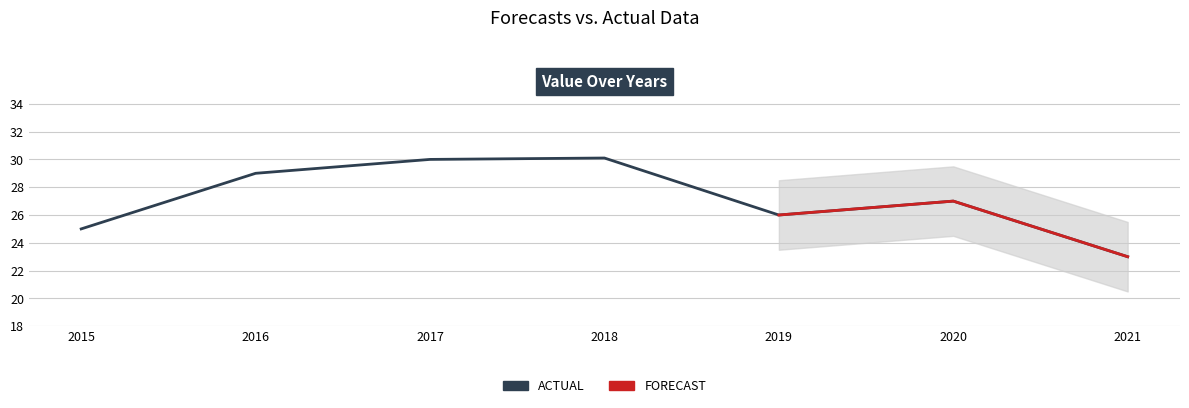

Between 2018 and 2021, which is larger?

2018